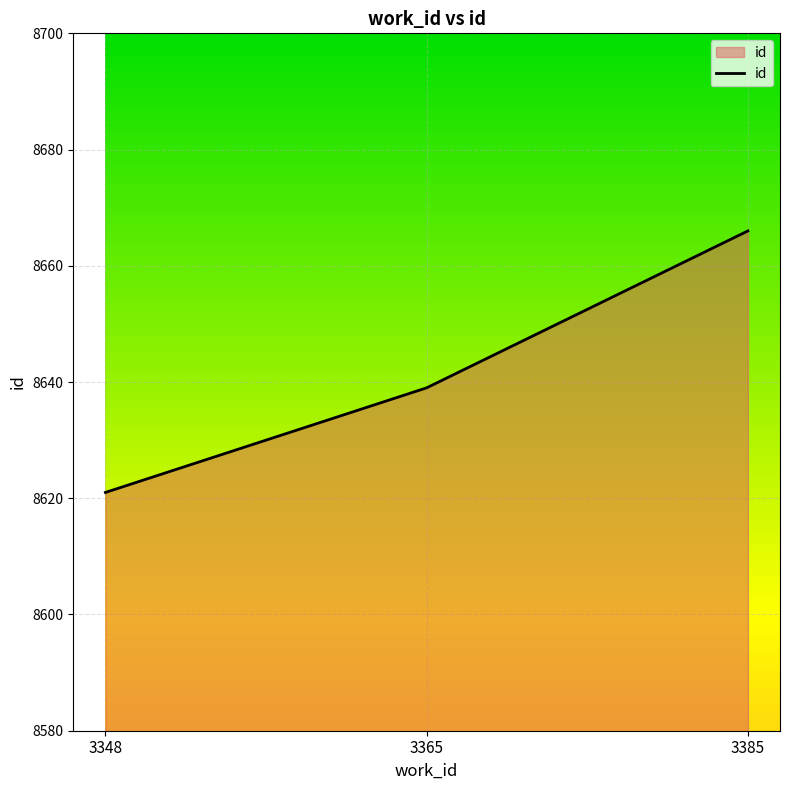

Reading right to left, transcribe all the data shown in this chart.

8666	8639	8621